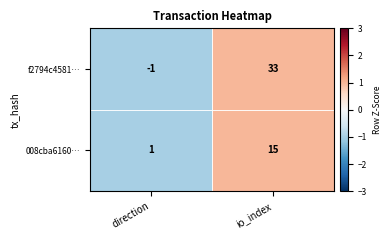

Between direction and io_index, which series saw the biggest shift?

f2794c4581…